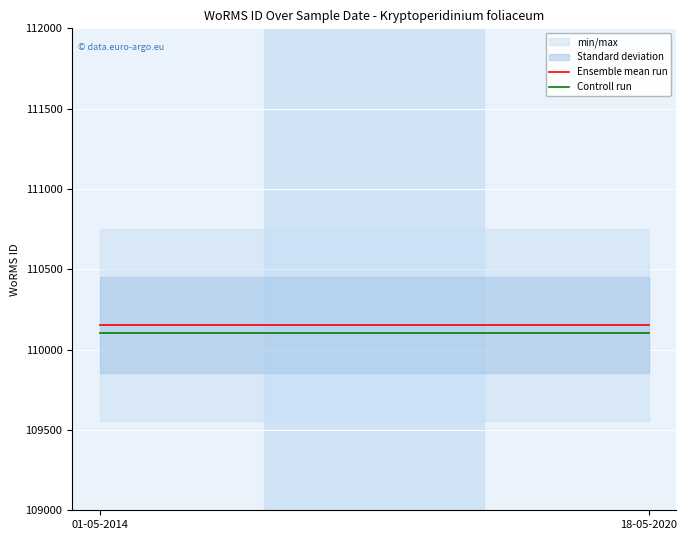

List the series in order of their peak value, highest first.

Ensemble mean run, Controll run